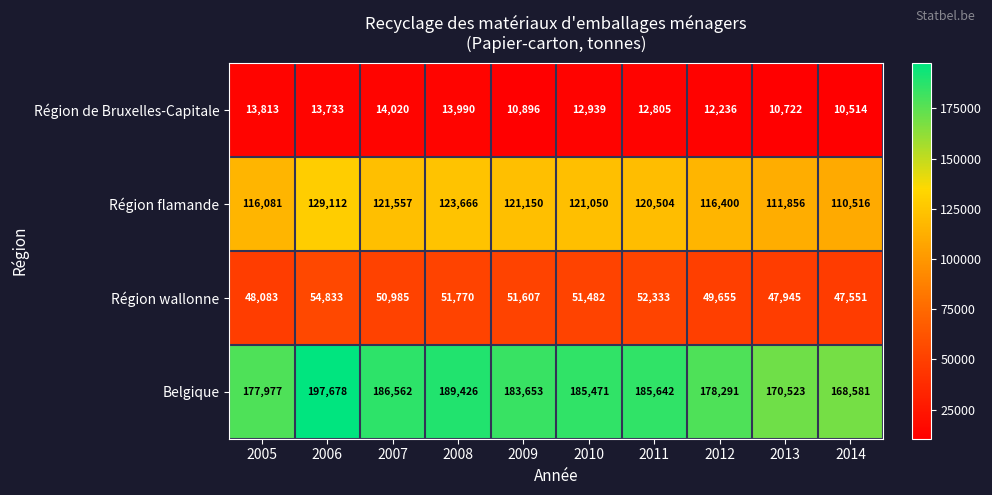

How many series are shown in this chart?

4